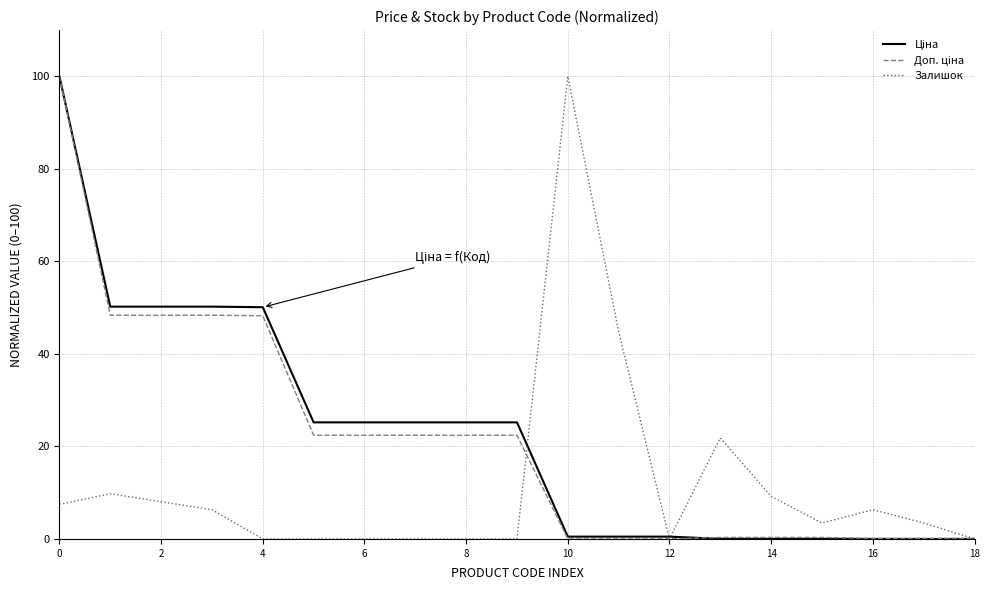

Is this an area chart (filled region under the line)?

No